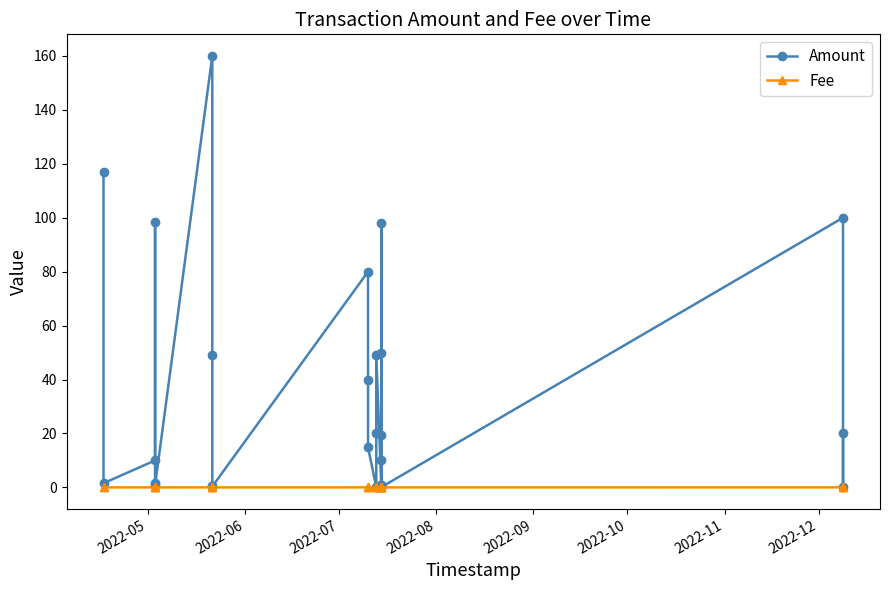

True or false: Amount has a value of 72.0 at 2022-12.

False